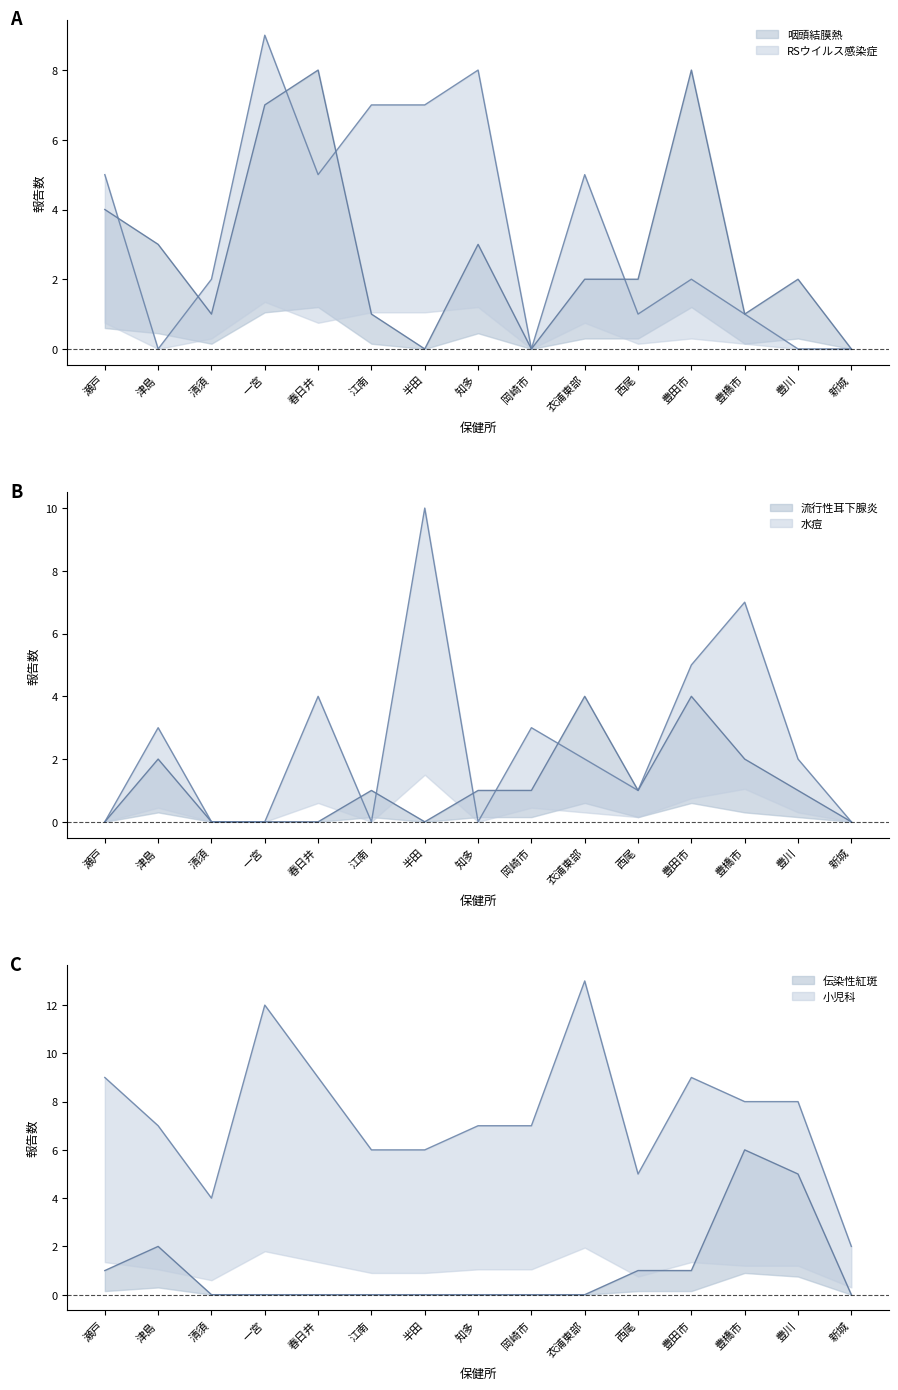

How many values in 伝染性紅斑 are above zero?

6